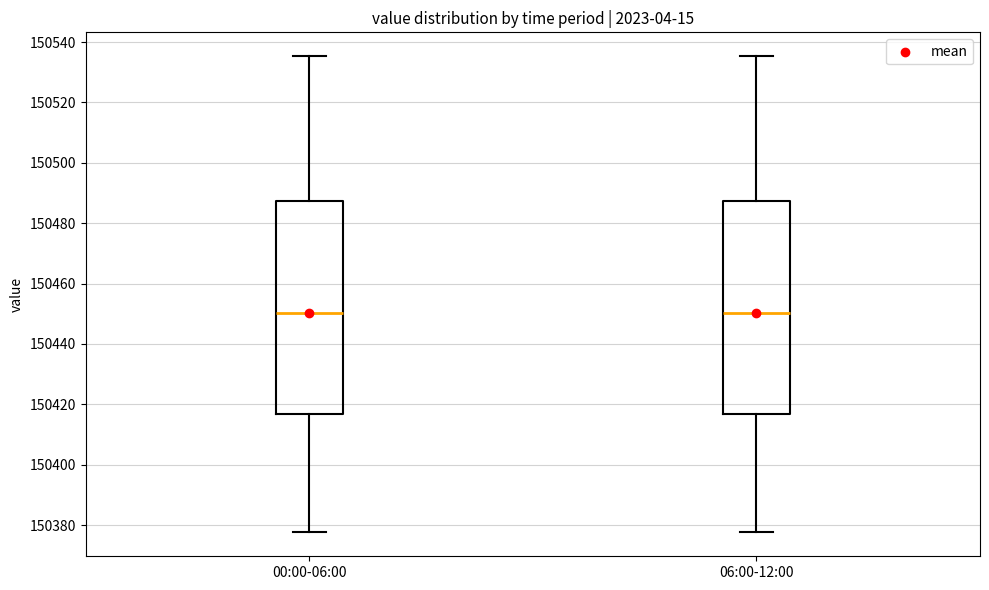

Reading left to right, read every box against the y-axis: the position of its median line, the range the box covers, and the ends of its whiskers. The values are not printed on the chart, so give them approximately, as read against the axis.

00:00-06:00: median 150450, box 150416 to 150488, whiskers 150378 to 150536
06:00-12:00: median 150450, box 150416 to 150488, whiskers 150378 to 150536